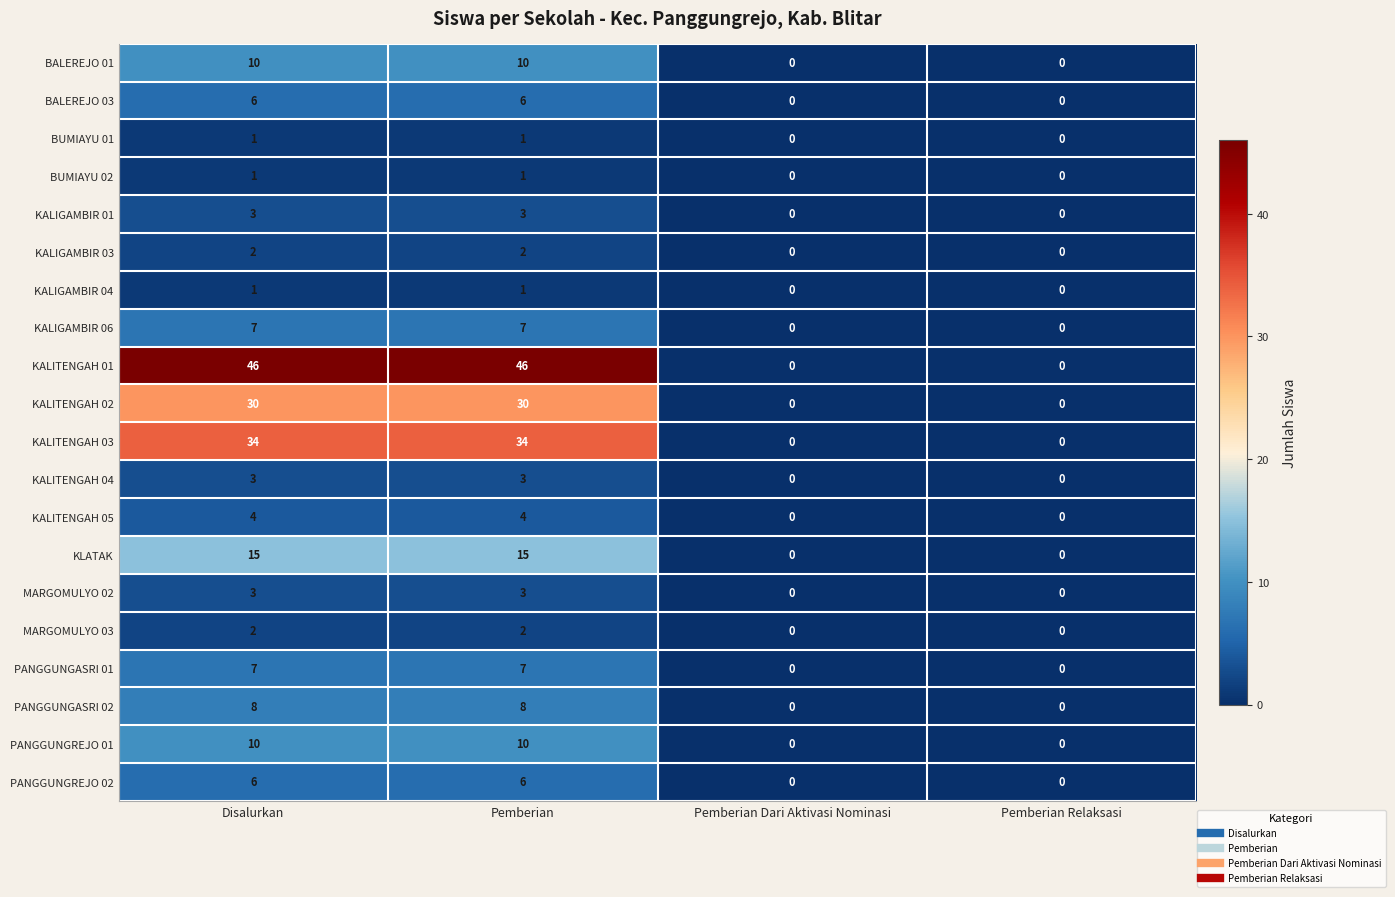

Which series has the largest total across all categories?

KALITENGAH 01